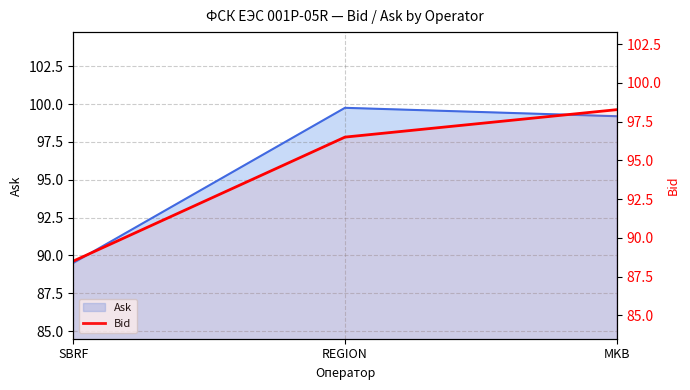

Which category has the highest value across all series?

MKB